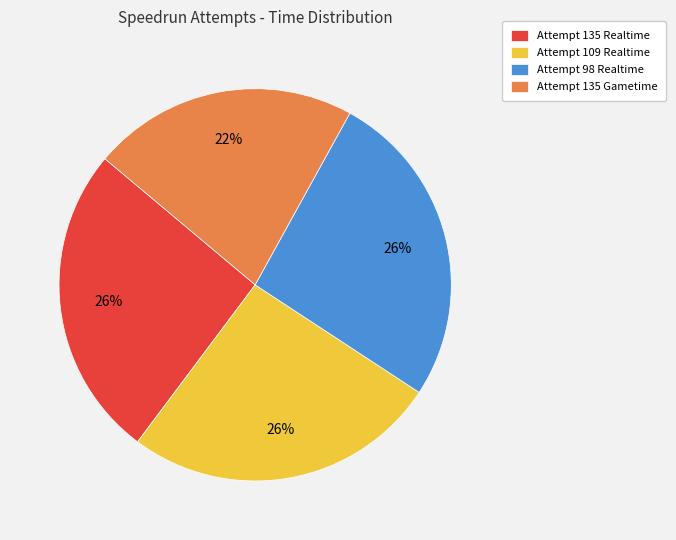

Which category has the smallest portion of the pie?

Attempt 135 Gametime